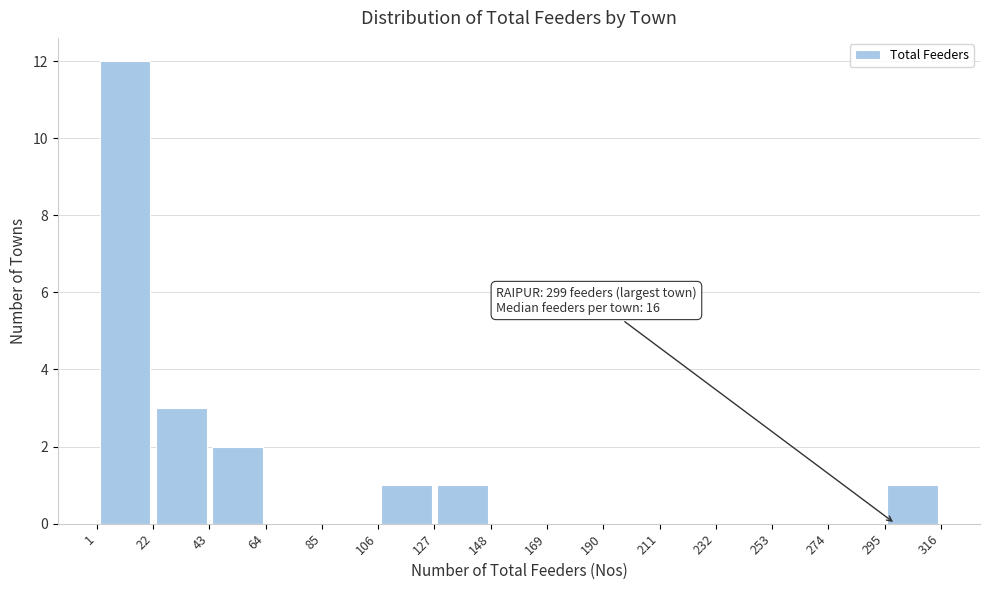

Over which range of the x-axis is the bar tallest?

1 to 22